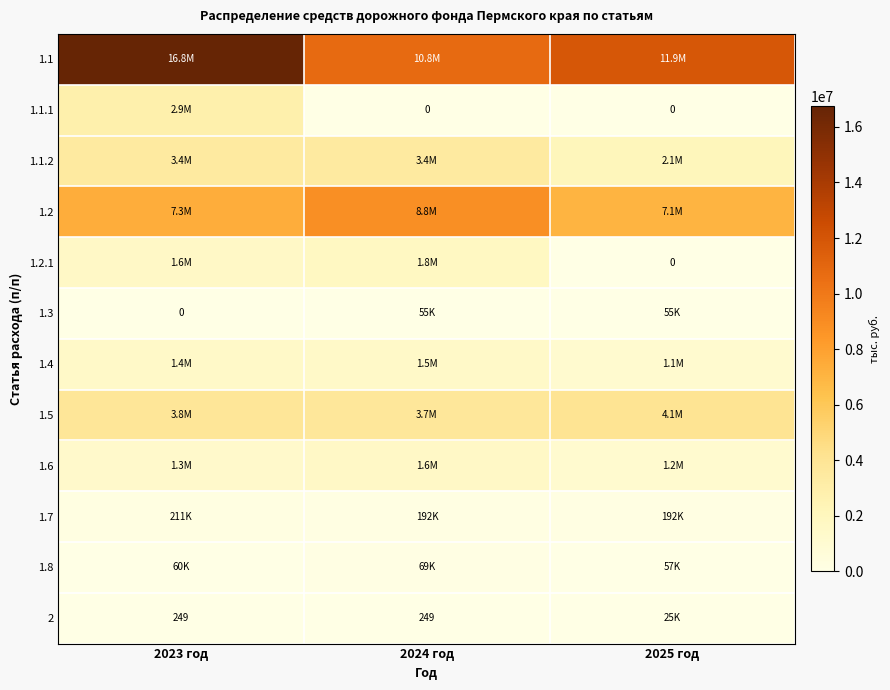

Is it true that 2 equals 345.0 at 2024 год?

False